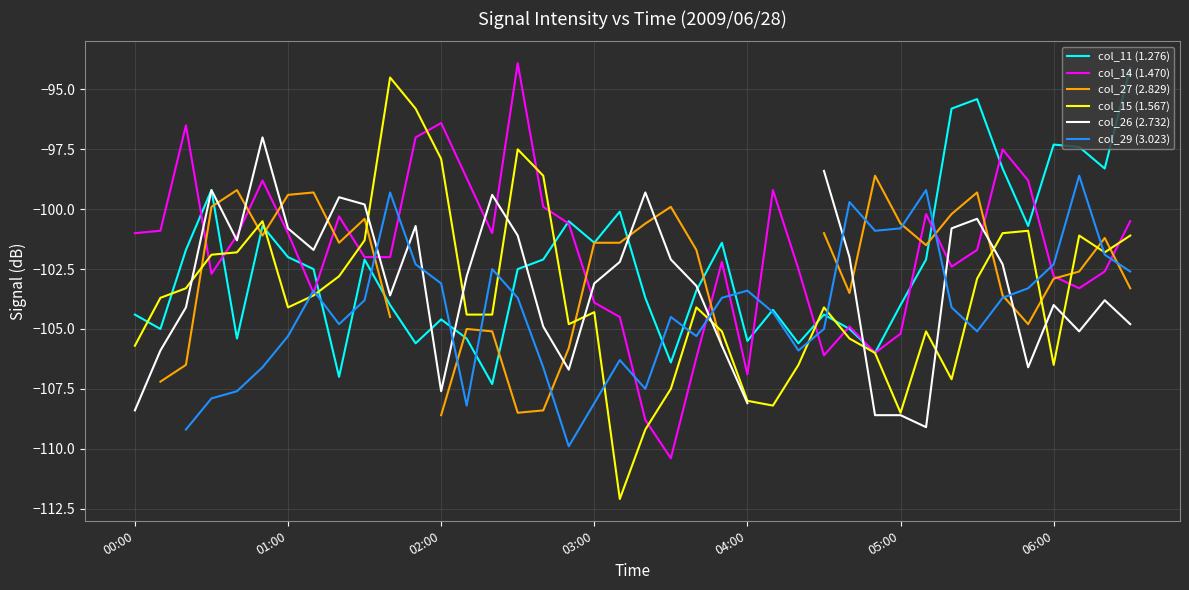

What is the lowest value of the col_15 (1.567) series?

-112.1